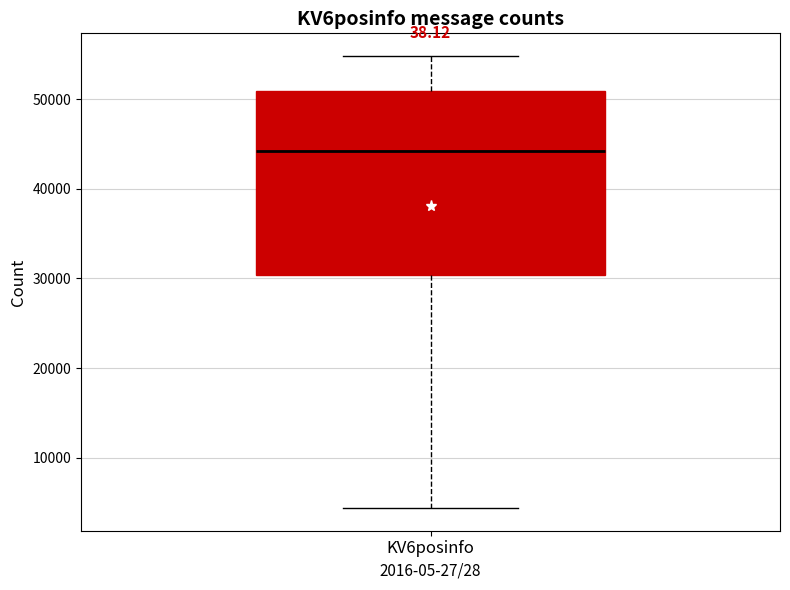

Where is the upper edge of the box for KV6posinfo on the y-axis? The values are not printed on the chart, so give them approximately, as read against the axis.

51000